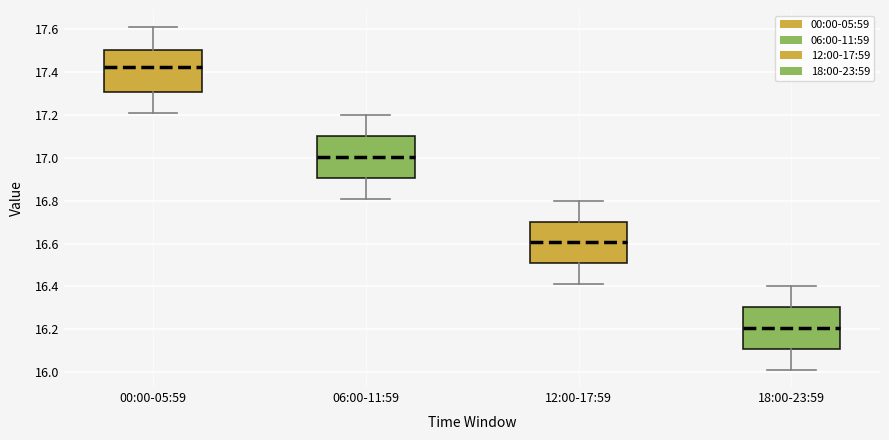

Where is the upper edge of the box for 06:00-11:59 on the y-axis? The values are not printed on the chart, so give them approximately, as read against the axis.

17.10